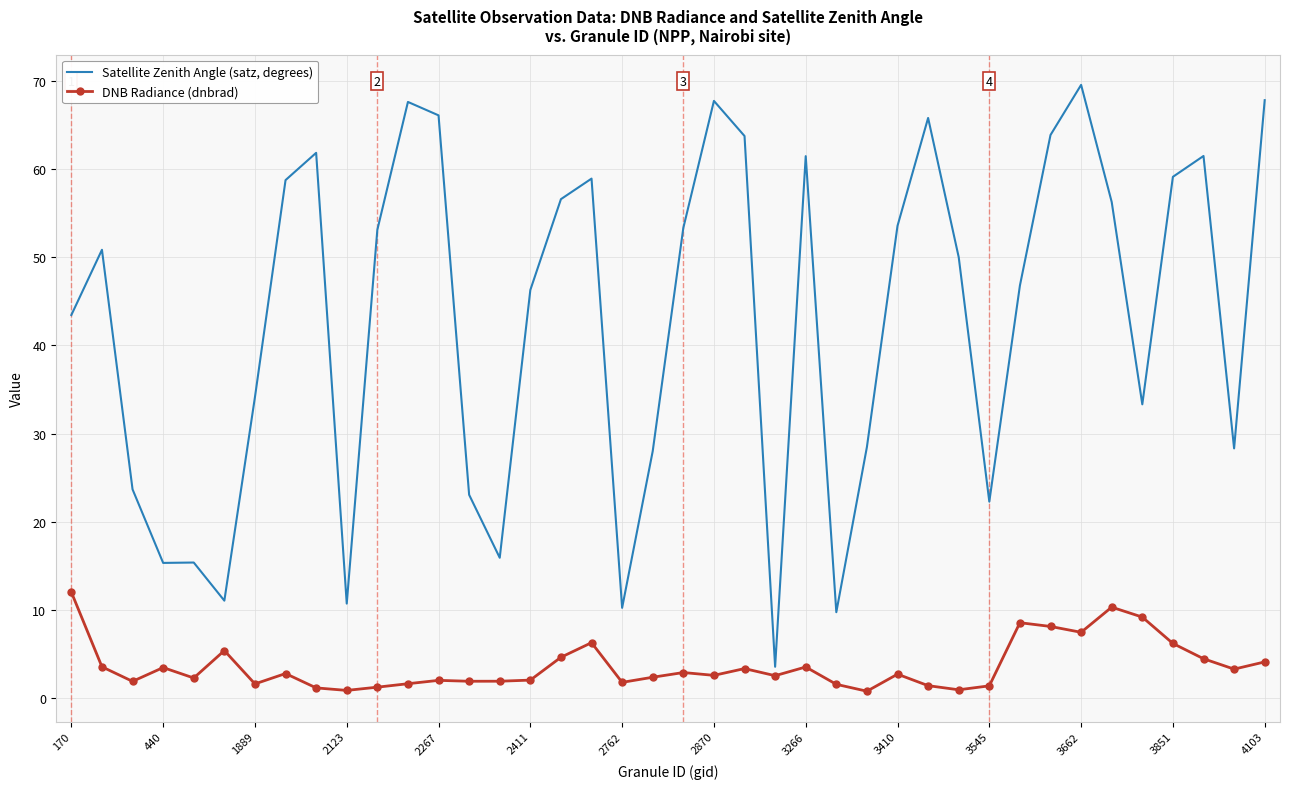

List the series in order of their overall mean, lowest first.

DNB Radiance (dnbrad), Satellite Zenith Angle (satz, degrees)